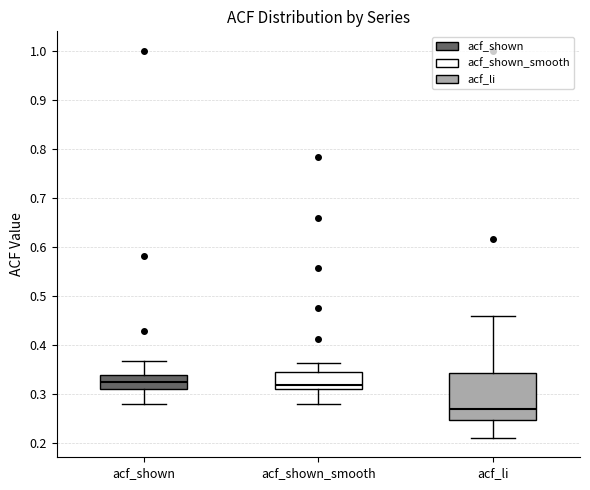

Which box's median line is the lowest?

acf_li